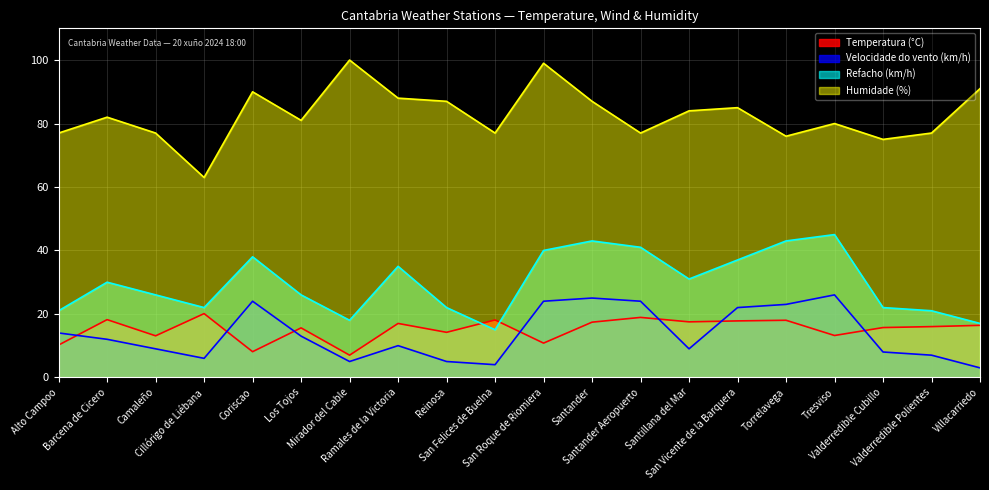

What is the label of the 17th point from the right?

Cillórigo de Liébana